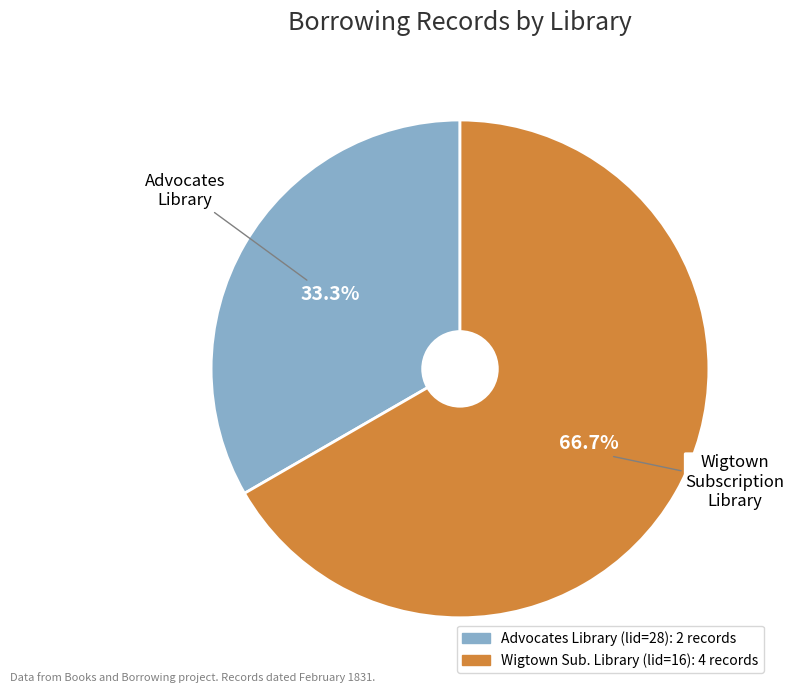

Does any single category account for the majority?

Yes